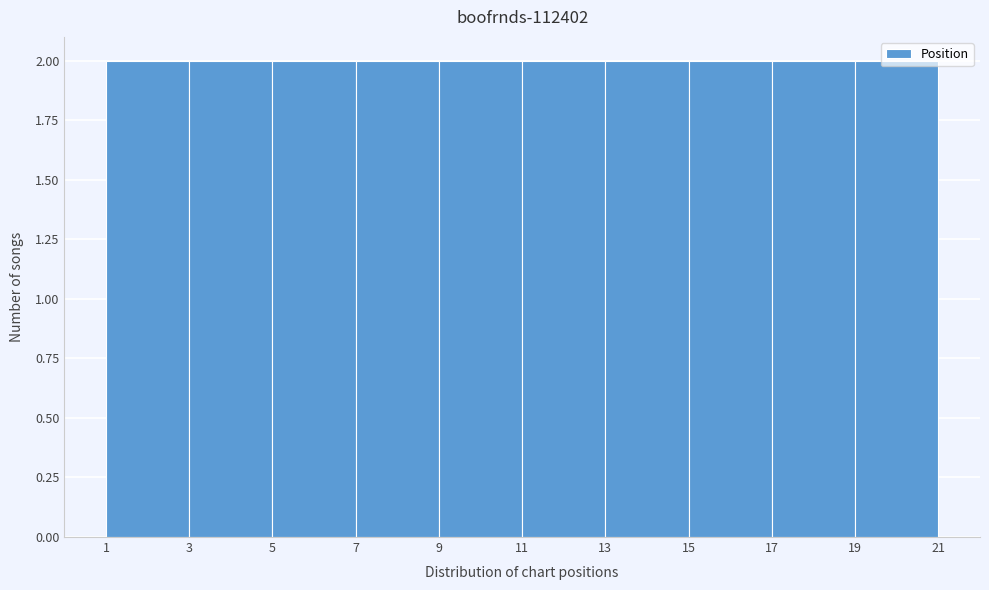

What is the height of the bar covering 1 to 3 on the x-axis? The values are not printed on the chart, so give them approximately, as read against the axis.

2